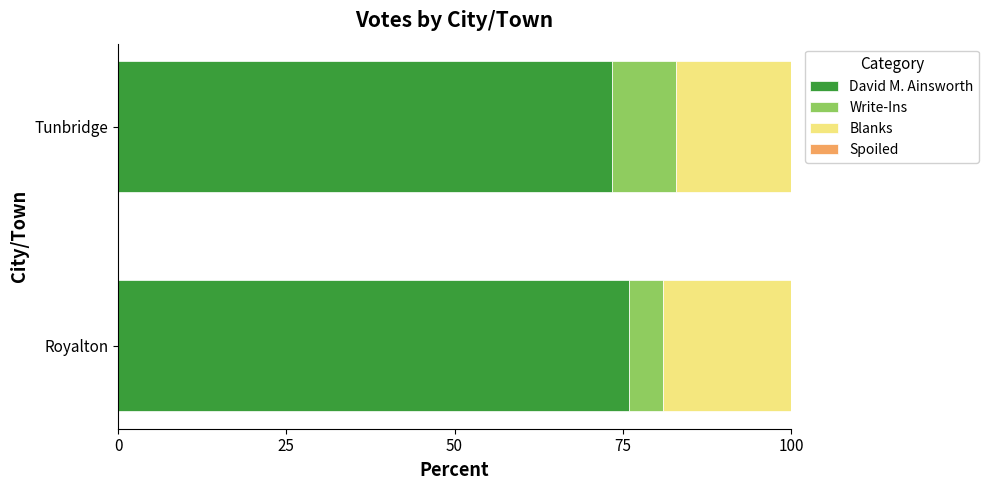

What is the difference between the maximum and minimum values in the David M. Ainsworth series?

2.5